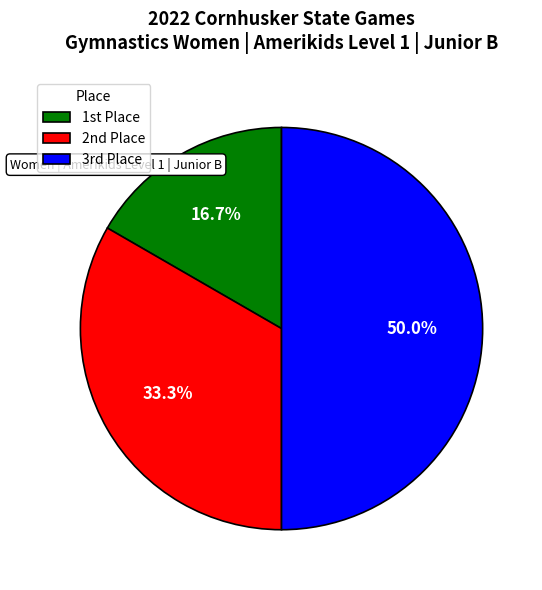

Which slice is the smallest?

1st Place